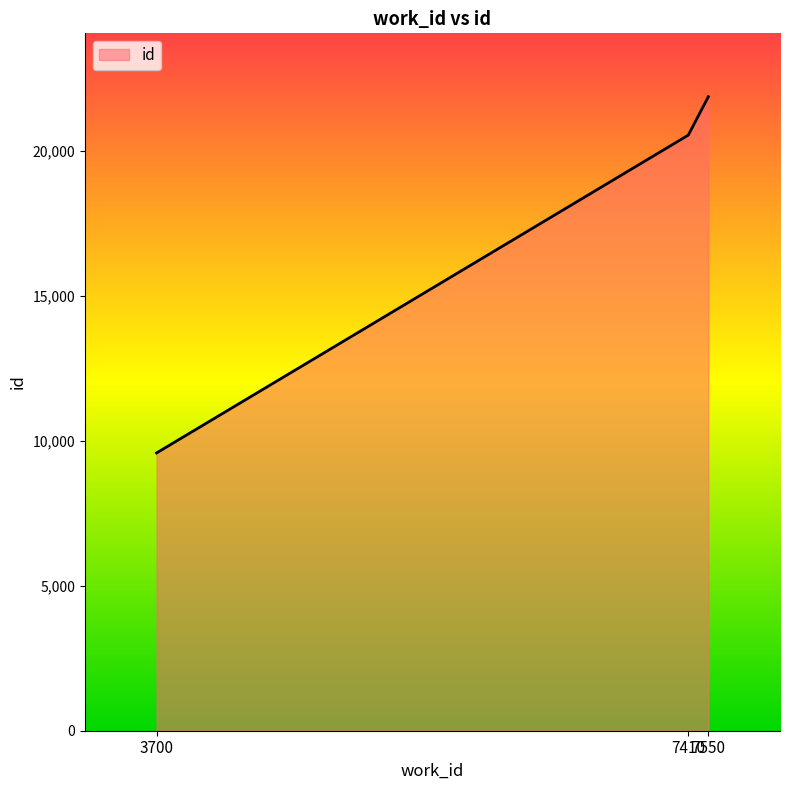

The value at 7410 is 20543. True or false?

True